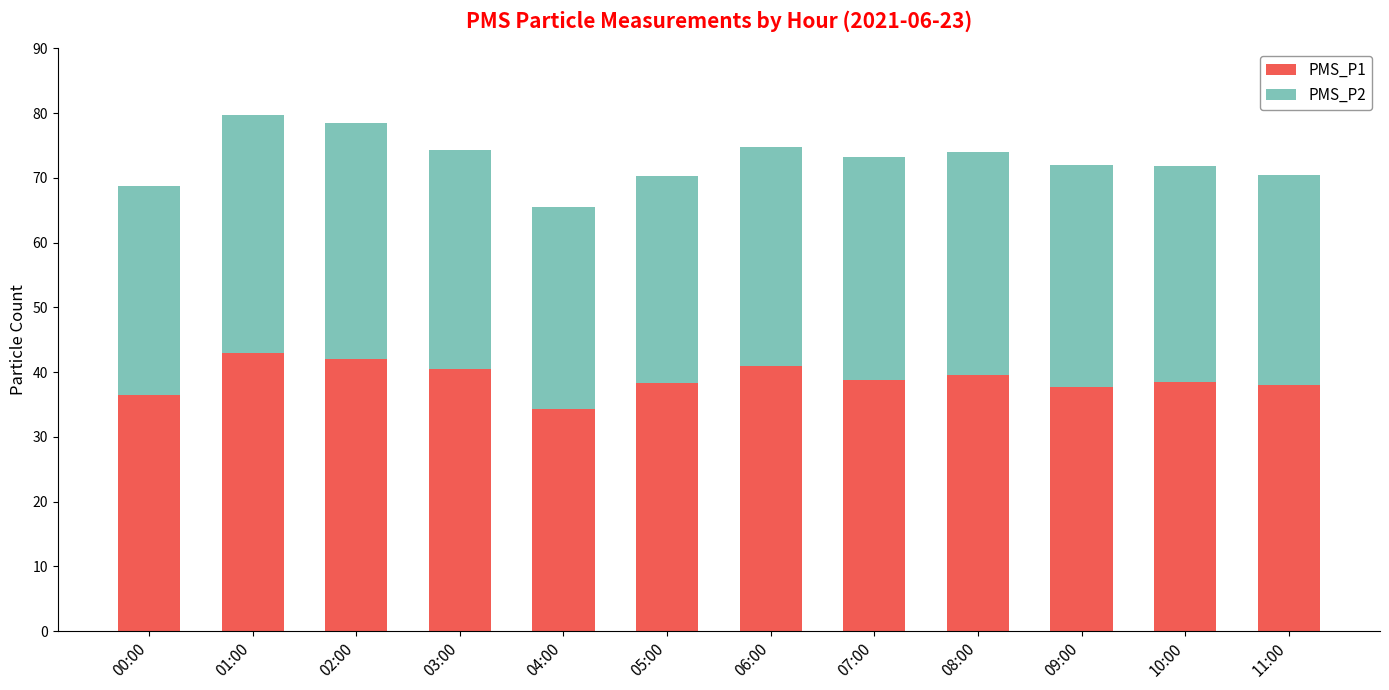

What is the difference between the second highest and second lowest values in the PMS_P1 series?

5.5